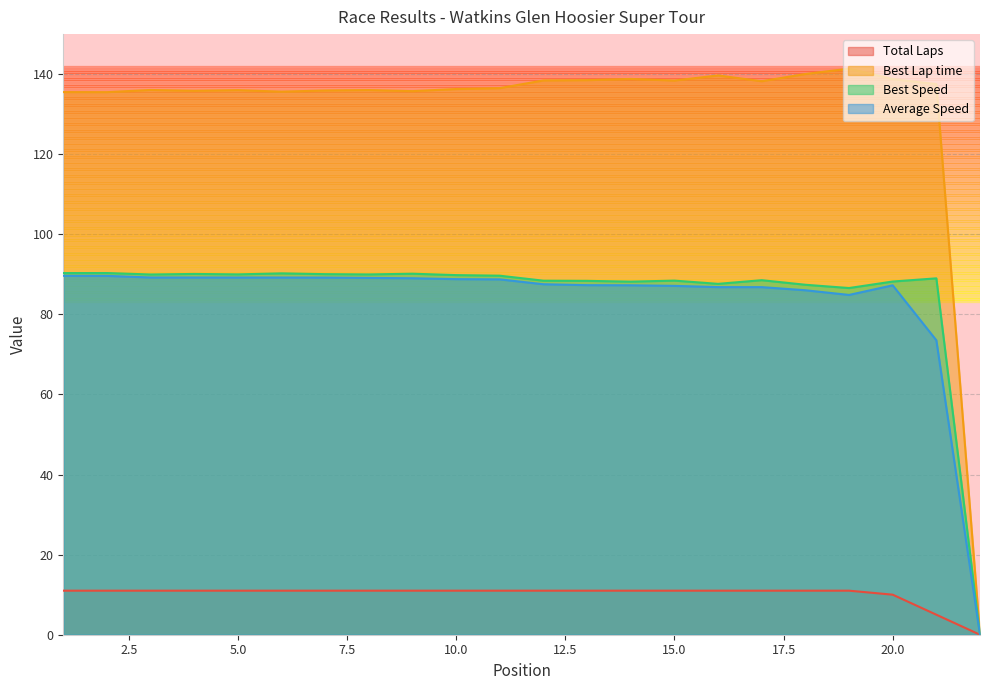

How many values in Total Laps are above zero?

21